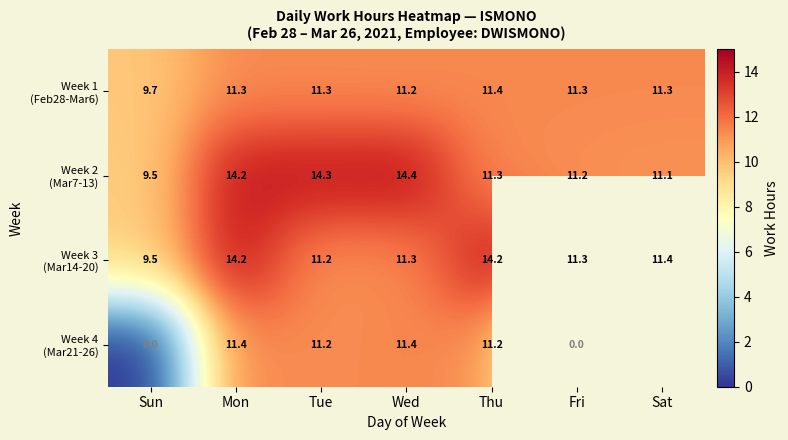

What is the total value across all series at Mon?

51.1